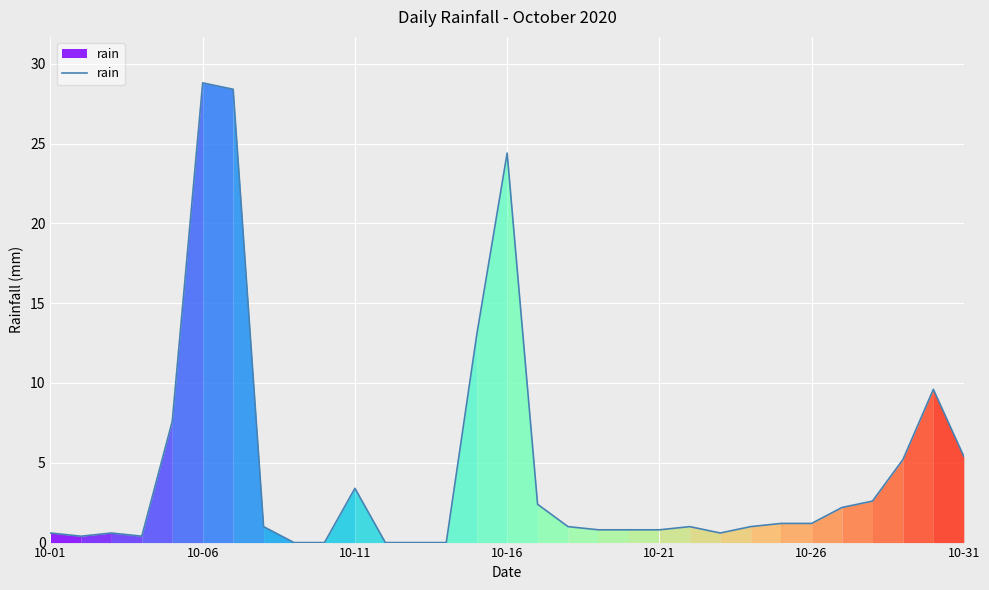

What is the greatest value displayed?

28.8